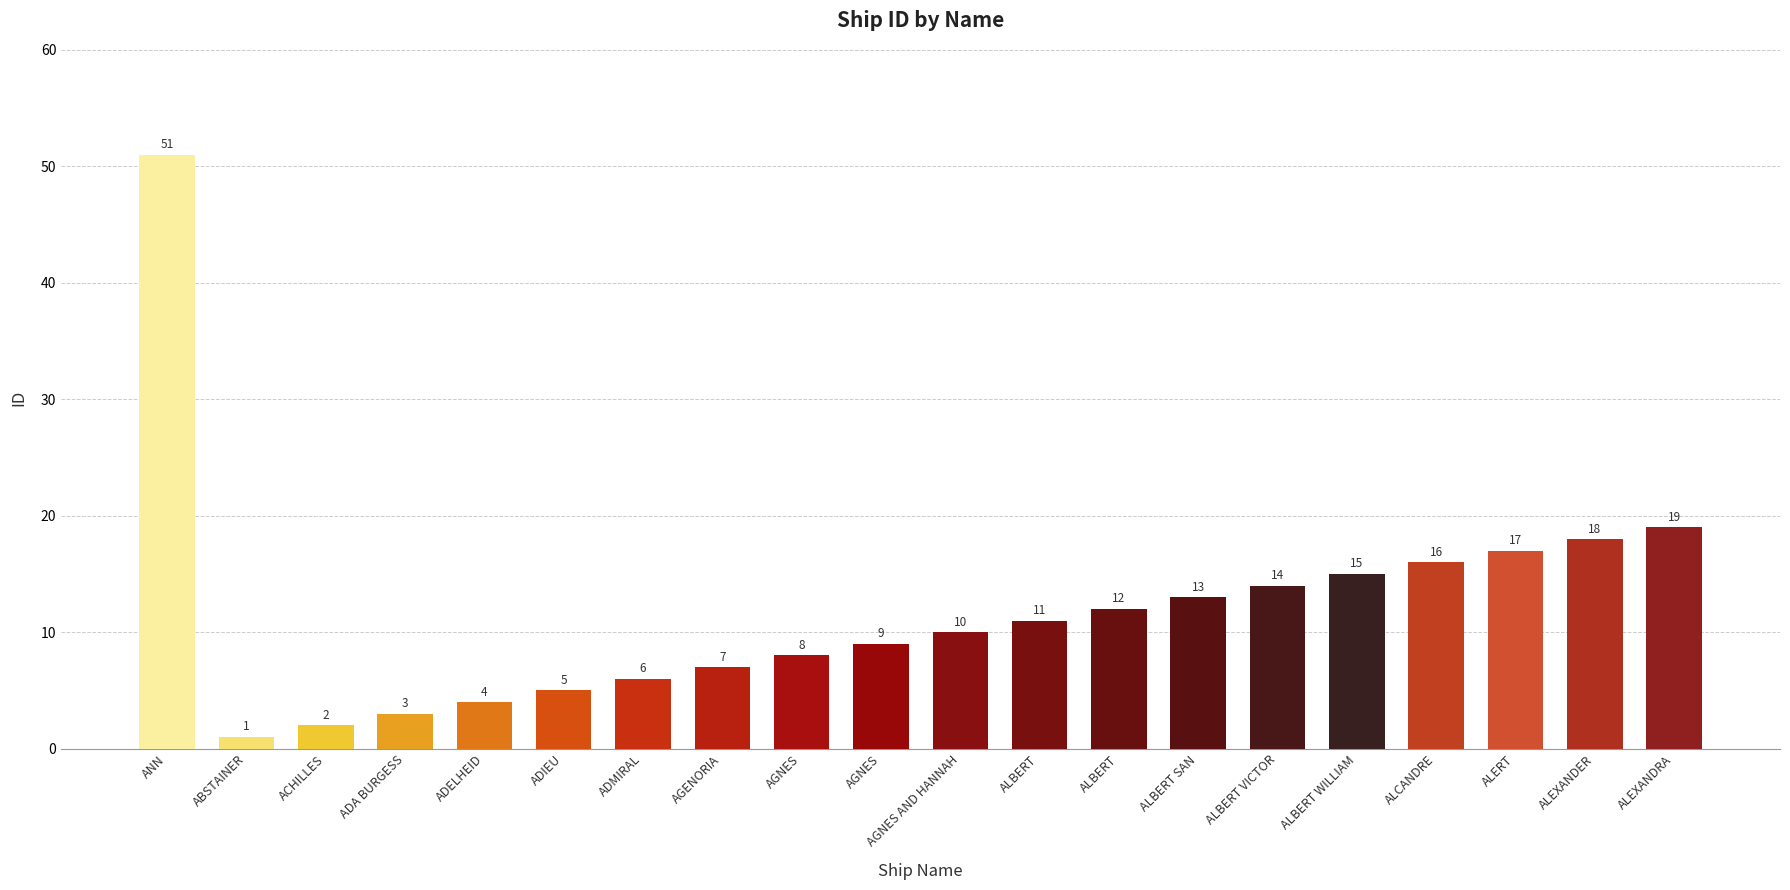

How many data points are less than 11?

10